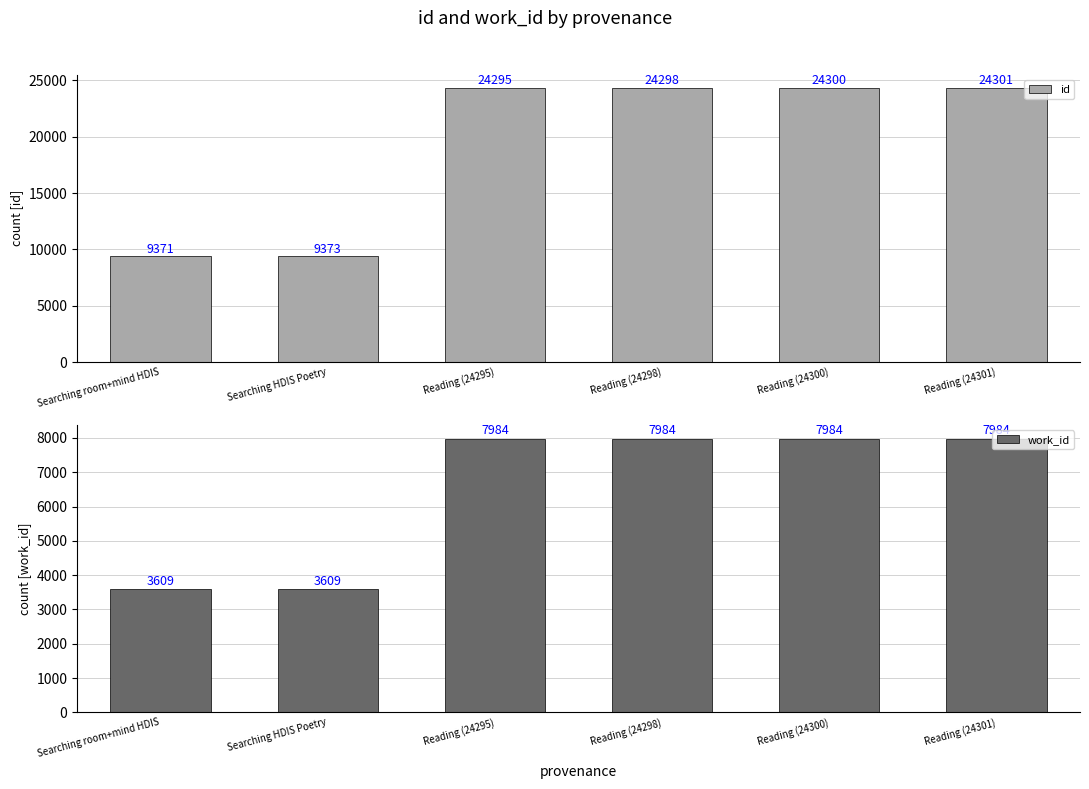

How many bars are there in each group?

2